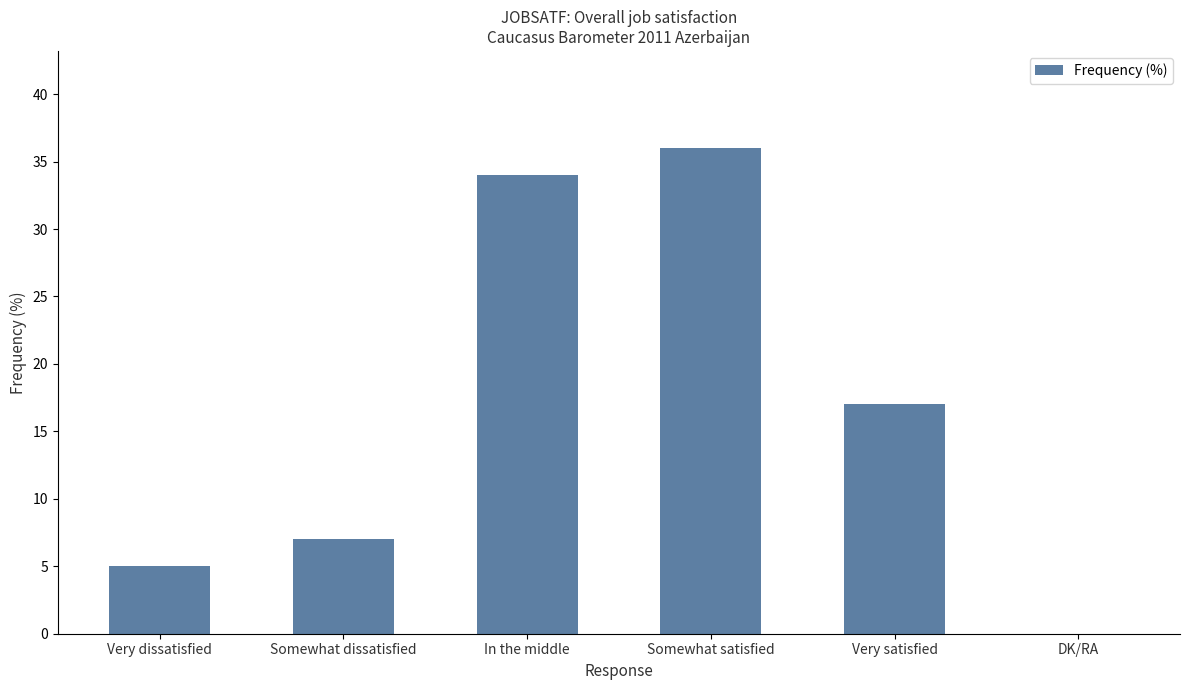

At which label does the data first exceed 17?

In the middle